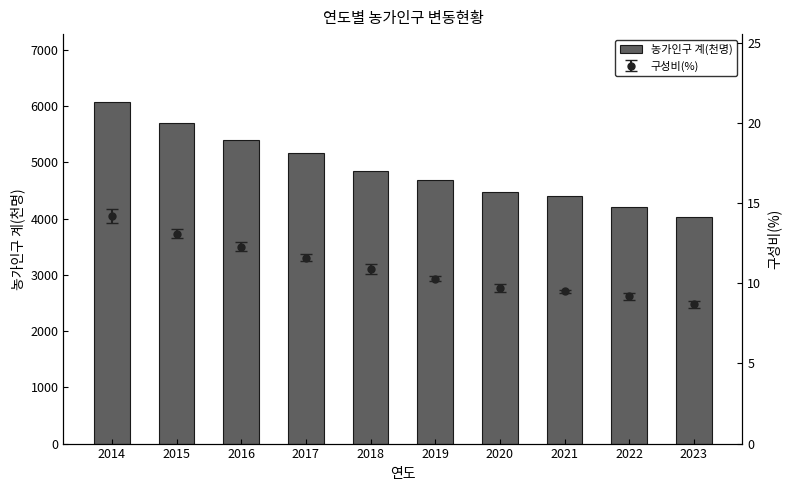

The value at 2016 is 3571. True or false?

False